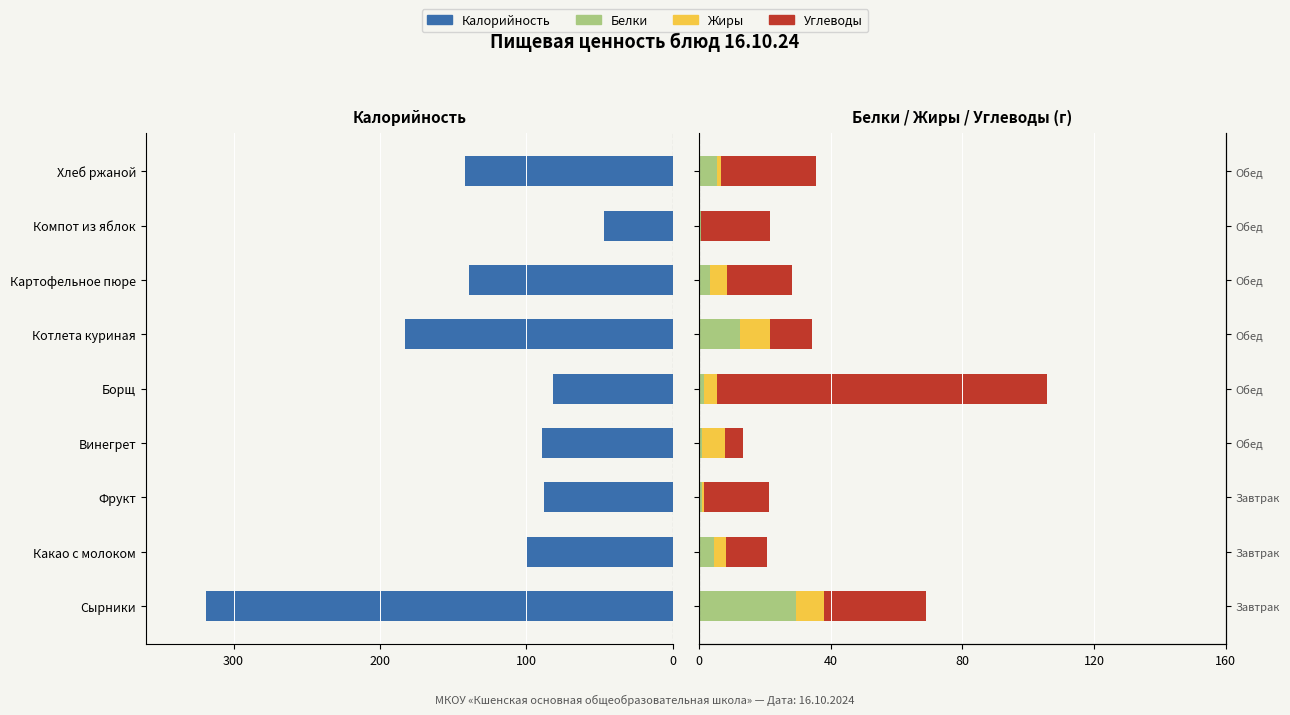

Is the value of Углеводы at Сырники greater than the value of Жиры at Сырники?

Yes